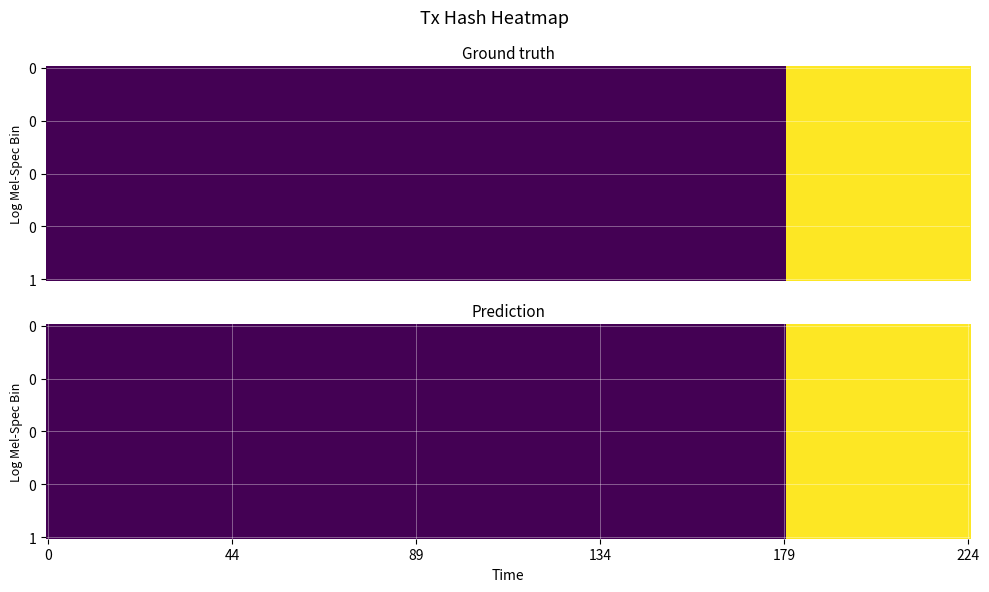

Is it true that 9499e4b55b6d271af21788b68c4afe85e1193f2 equals -1.7 at direction?

False